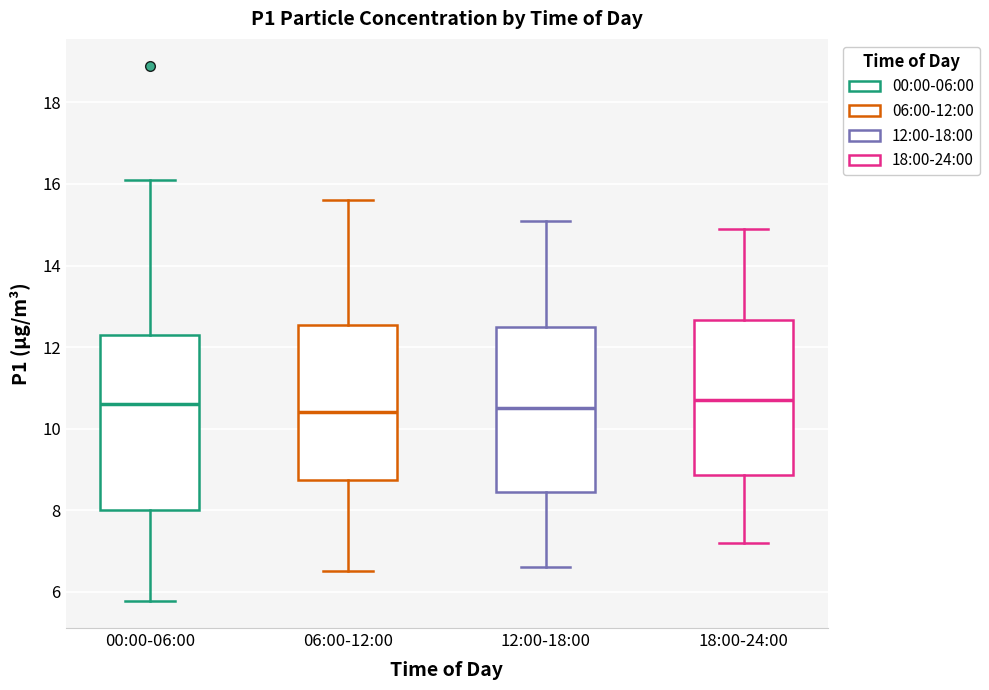

Where does the upper whisker of the box for 18:00-24:00 end on the y-axis? The values are not printed on the chart, so give them approximately, as read against the axis.

15.0